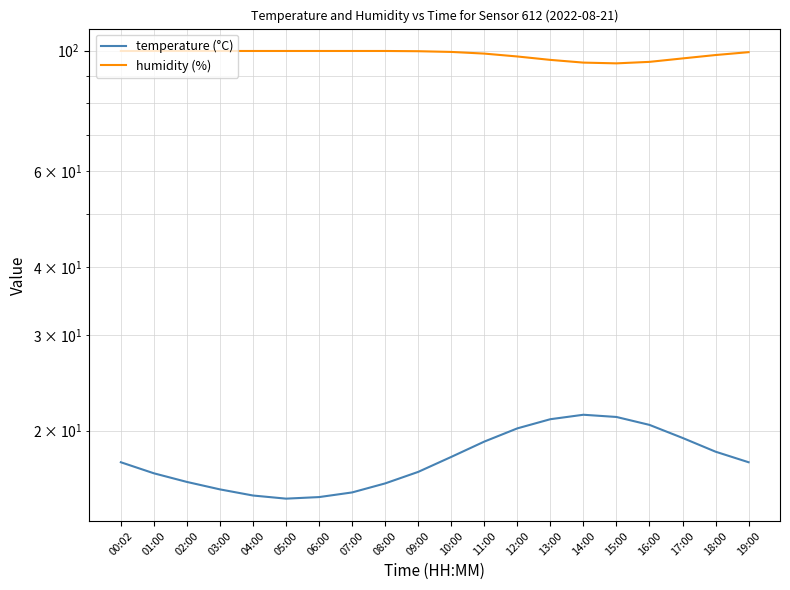

What is the sum of all humidity (%) values?

1970.7